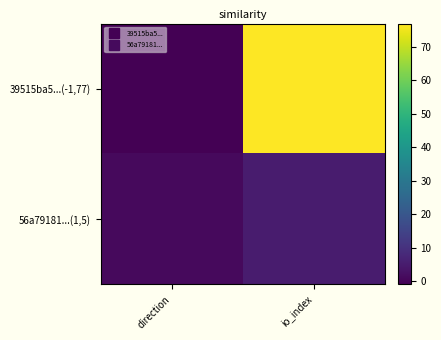

At how many categories does at least one series exceed 65?

1